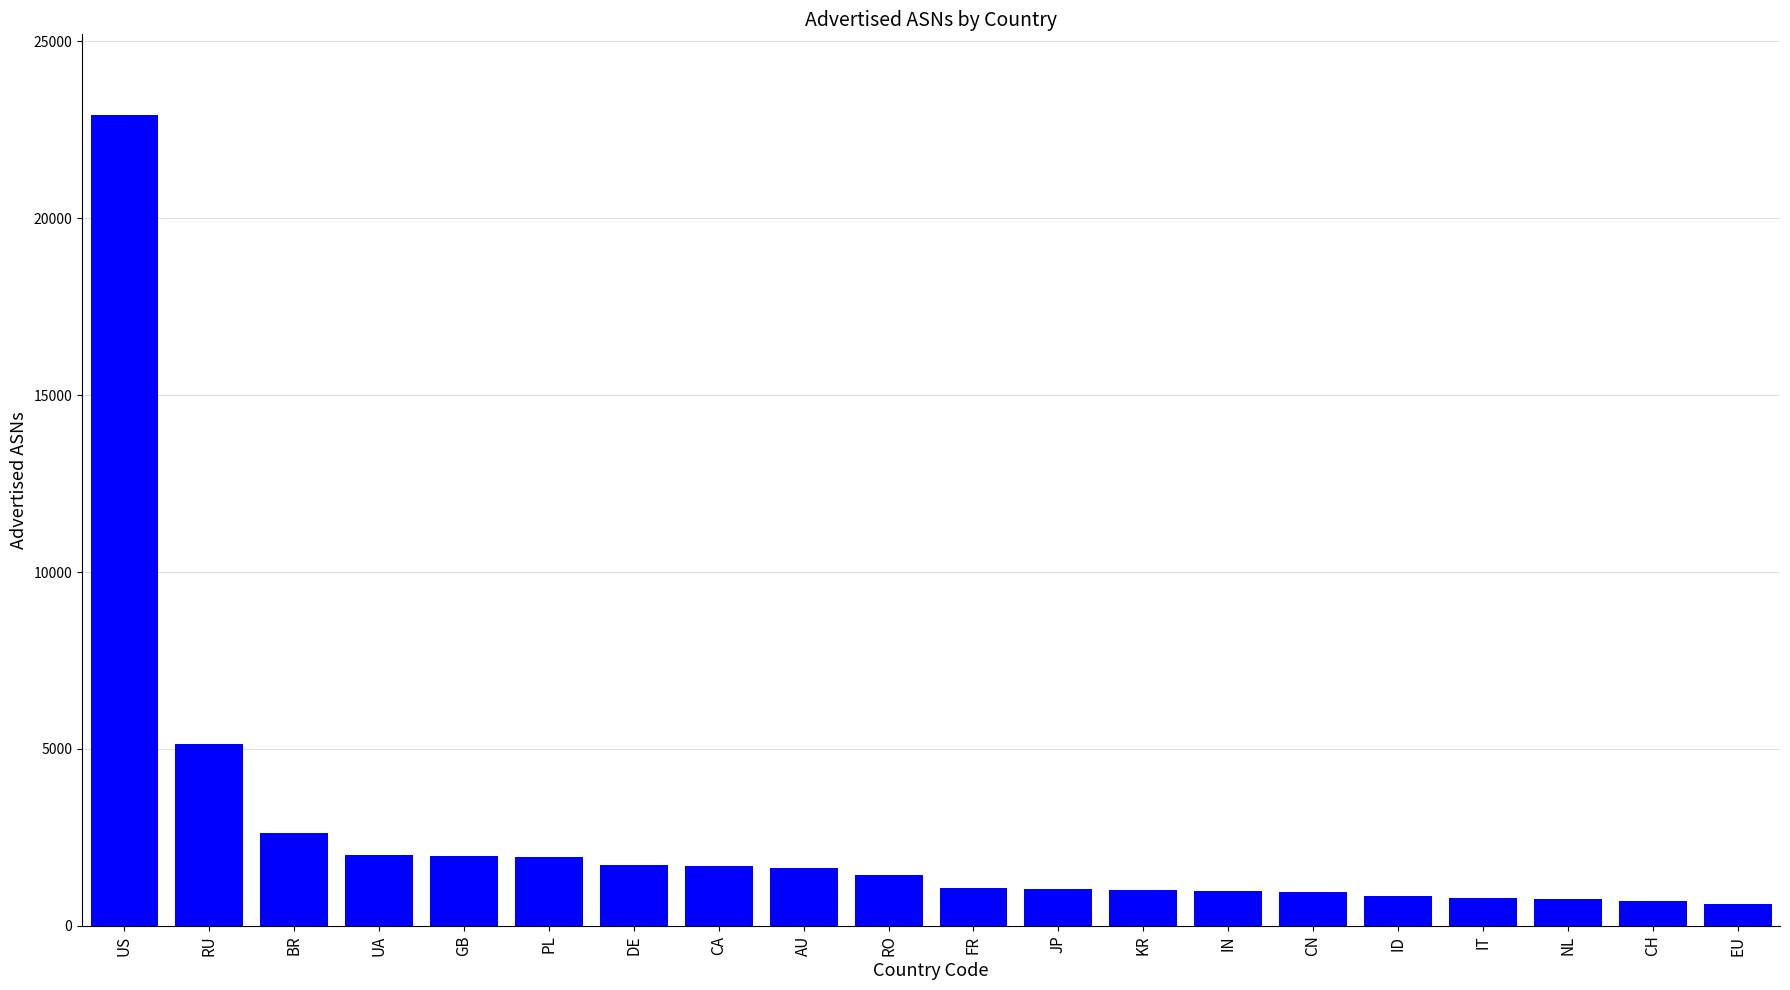

What is the change in value from JP to EU?

-426